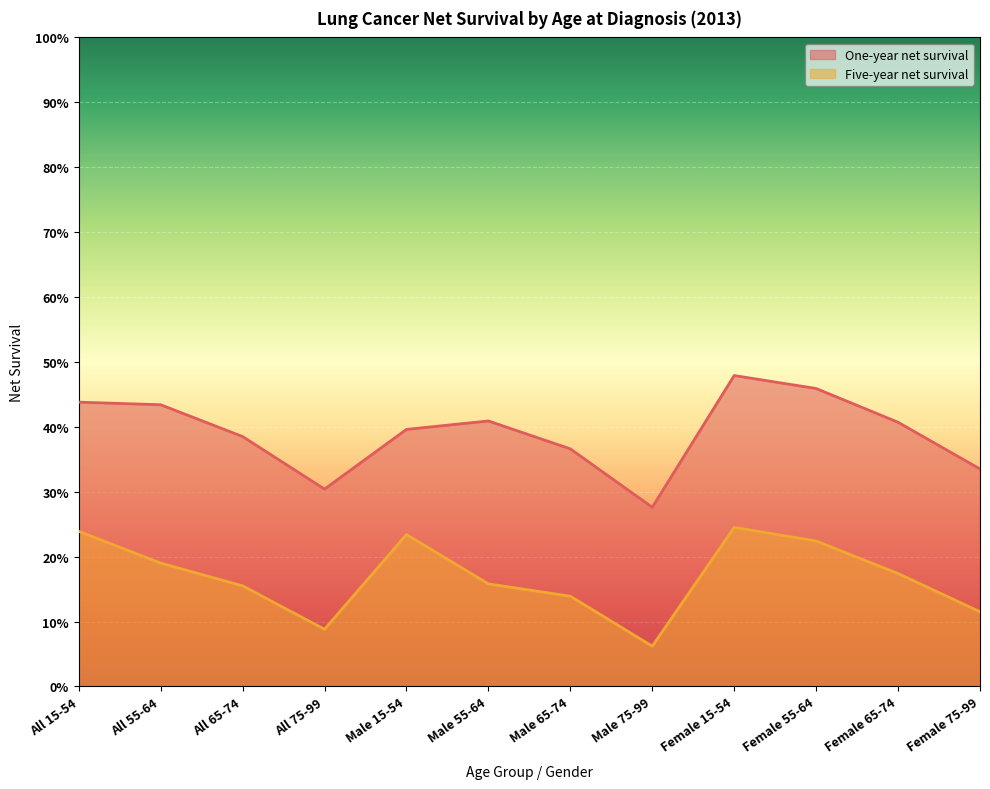

What is the difference between the second highest and minimum values in the One-year net survival series?

0.2